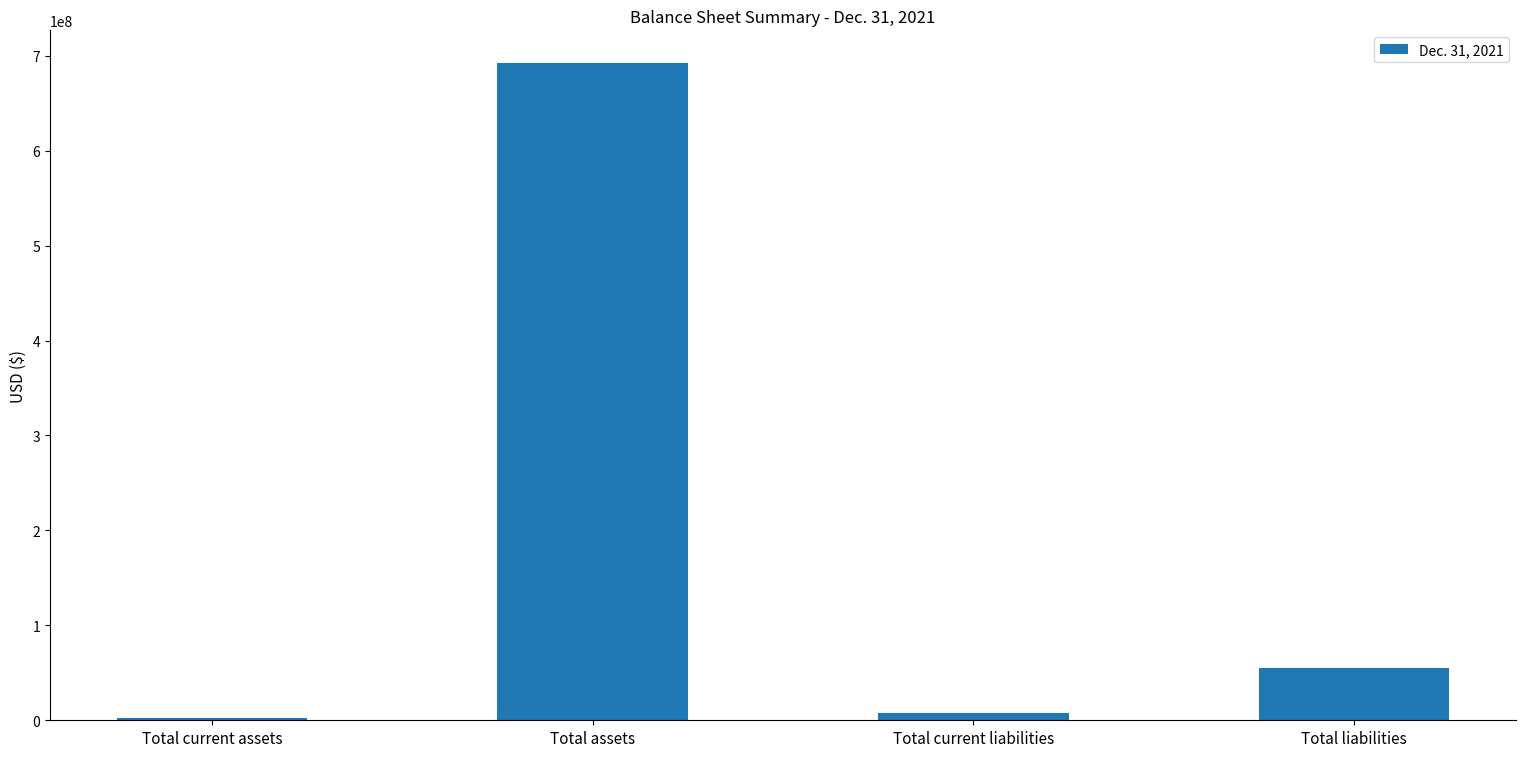

Is it true that the value at Total liabilities is 78544052?

False